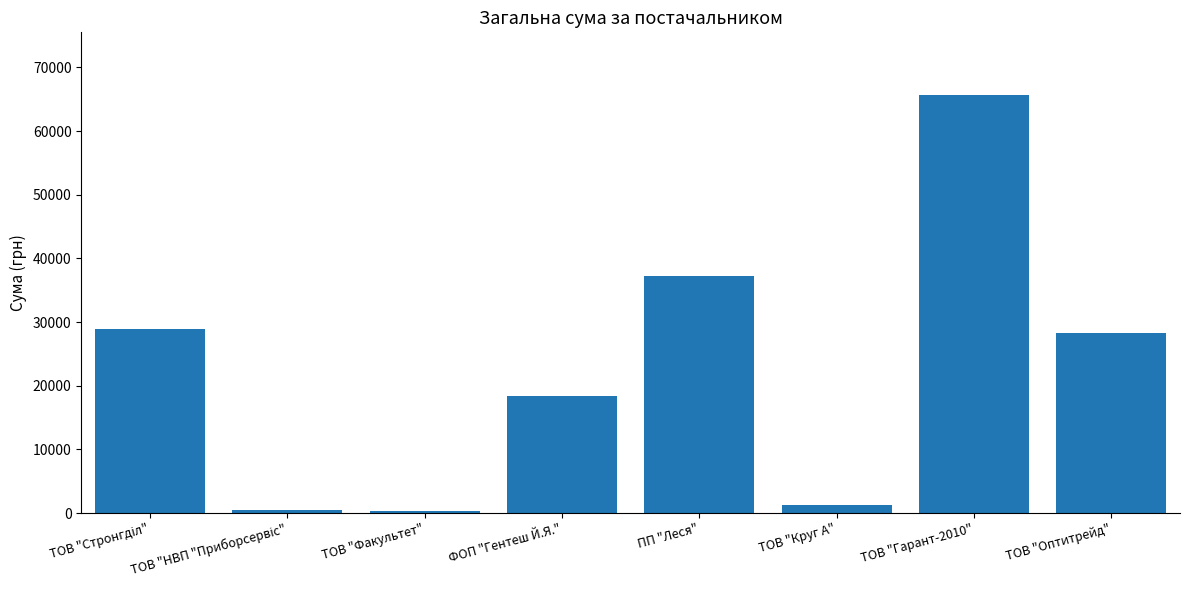

What is the greatest value displayed?

65653.5